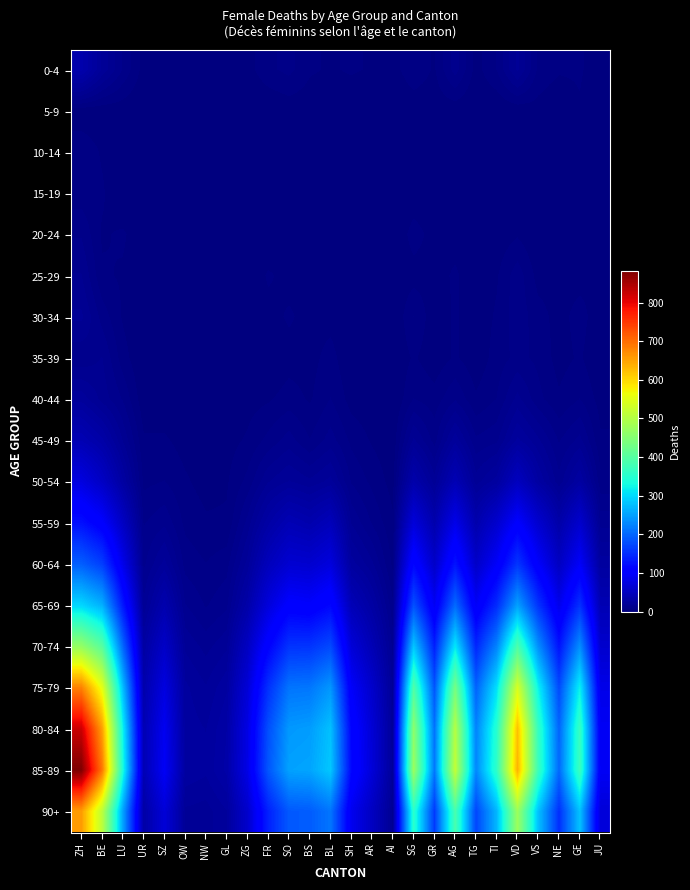

Which series has the widest spread of values?

85-89